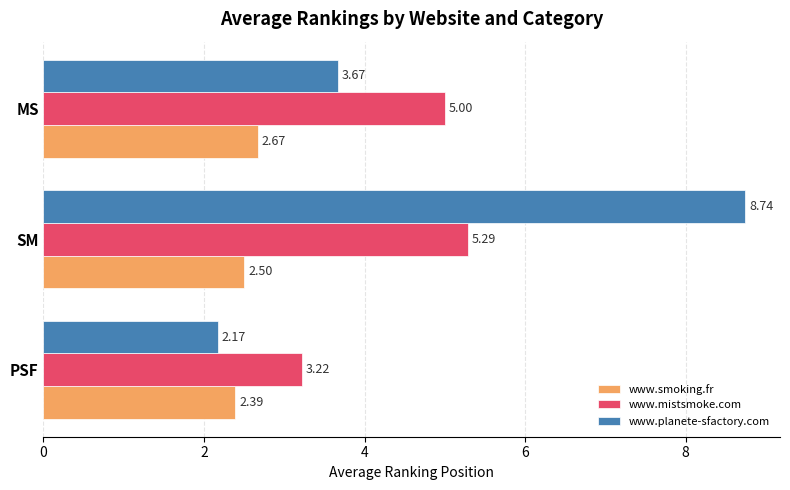

What is the minimum value for www.smoking.fr?

2.4